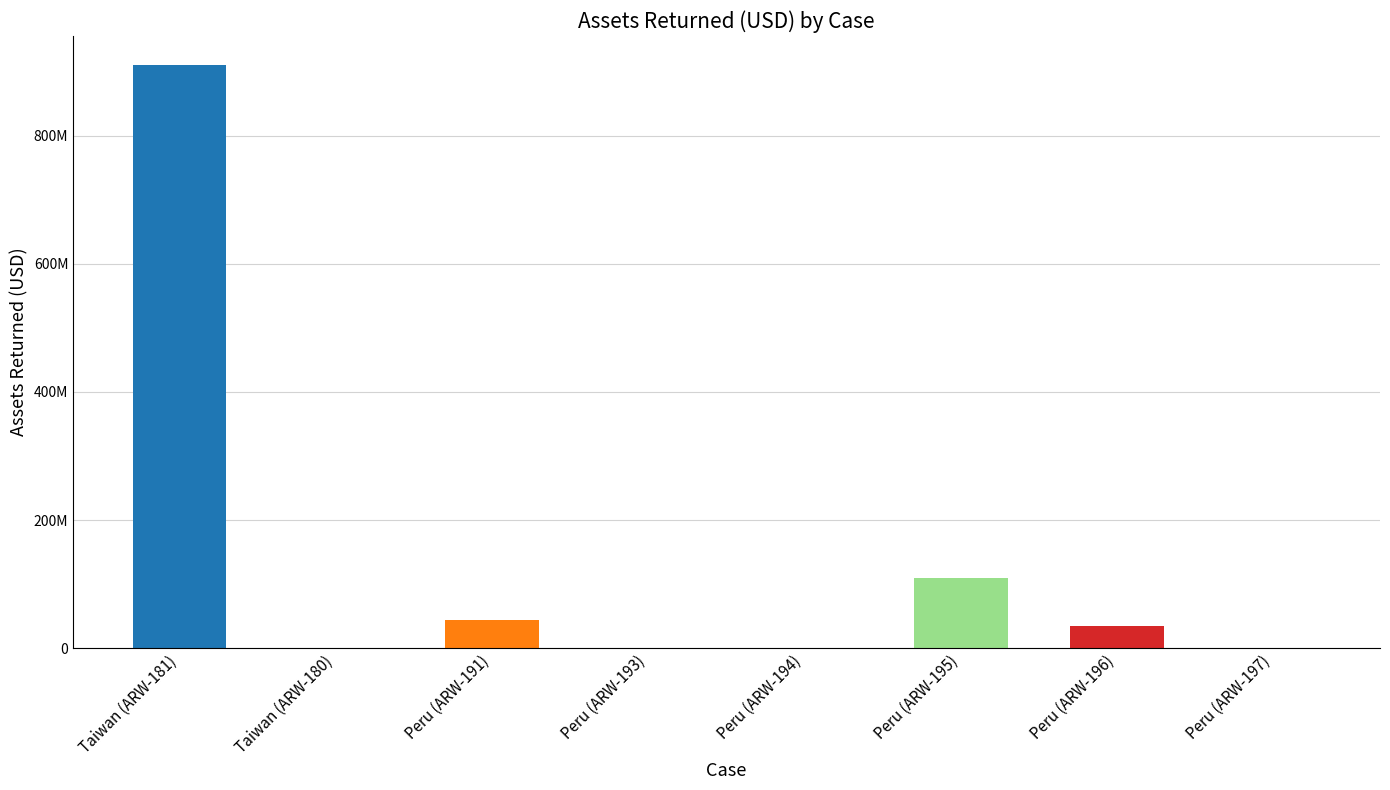

Does the chart contain stacked bars?

No